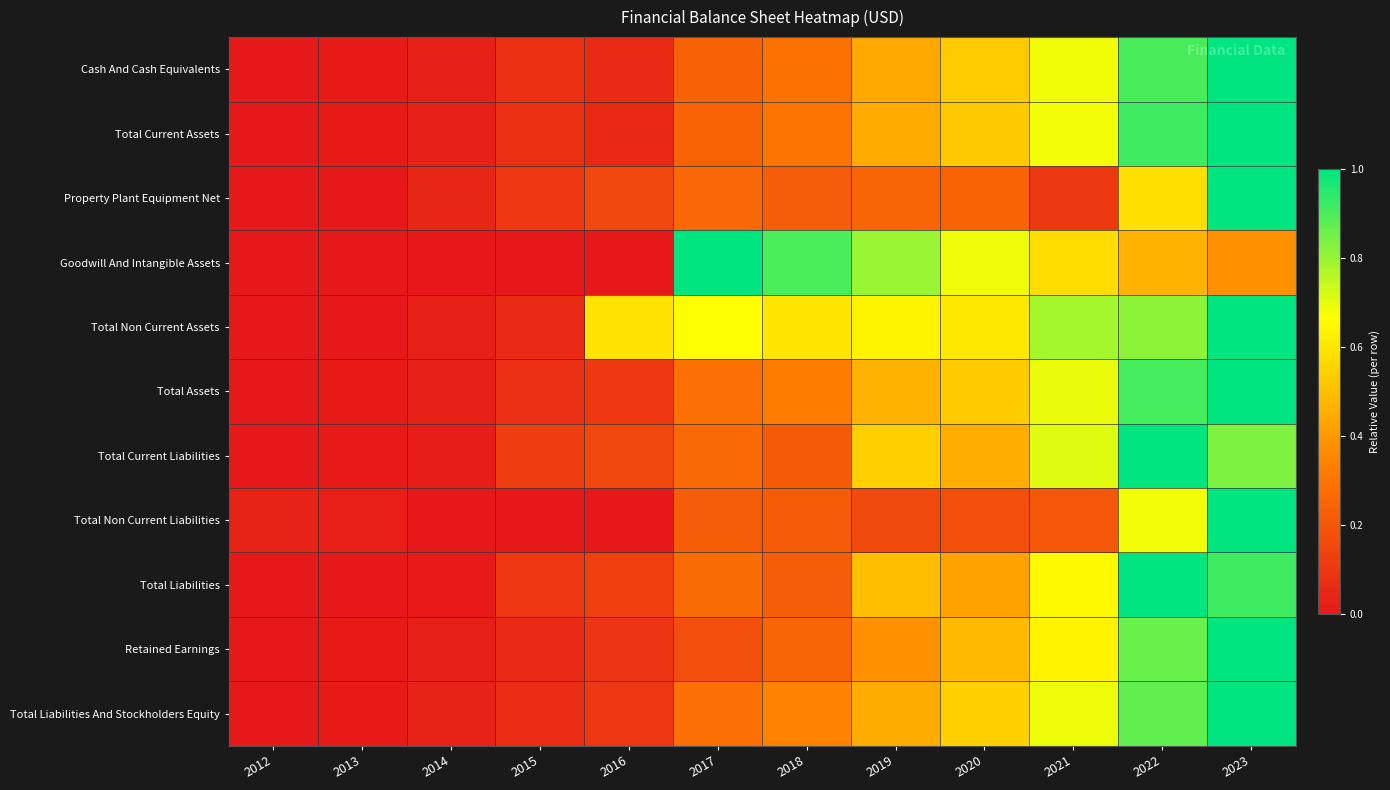

Which category has the lowest value across all series?

2012